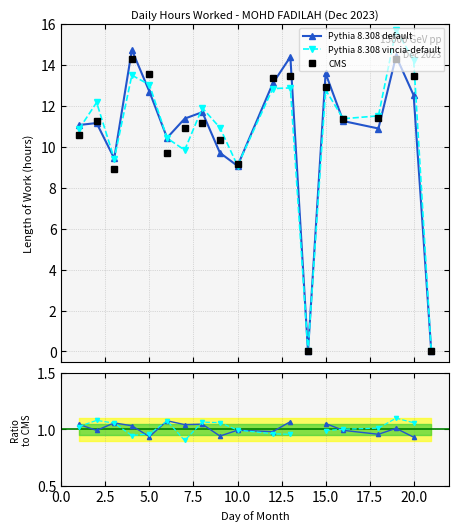

After their last crossing, which series has the higher values: vincia / CMS or default / CMS?

vincia / CMS